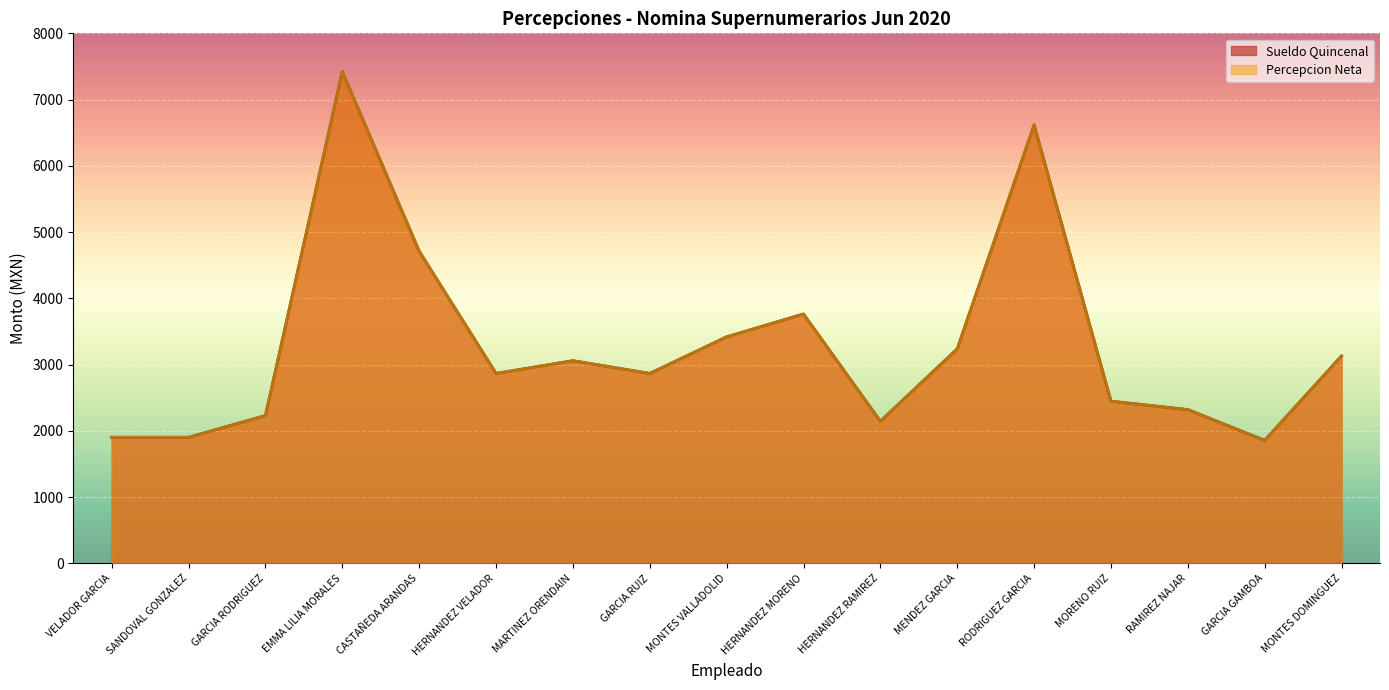

Which has a higher value, MONTES VALLADOLID or GARCIA GAMBOA?

MONTES VALLADOLID